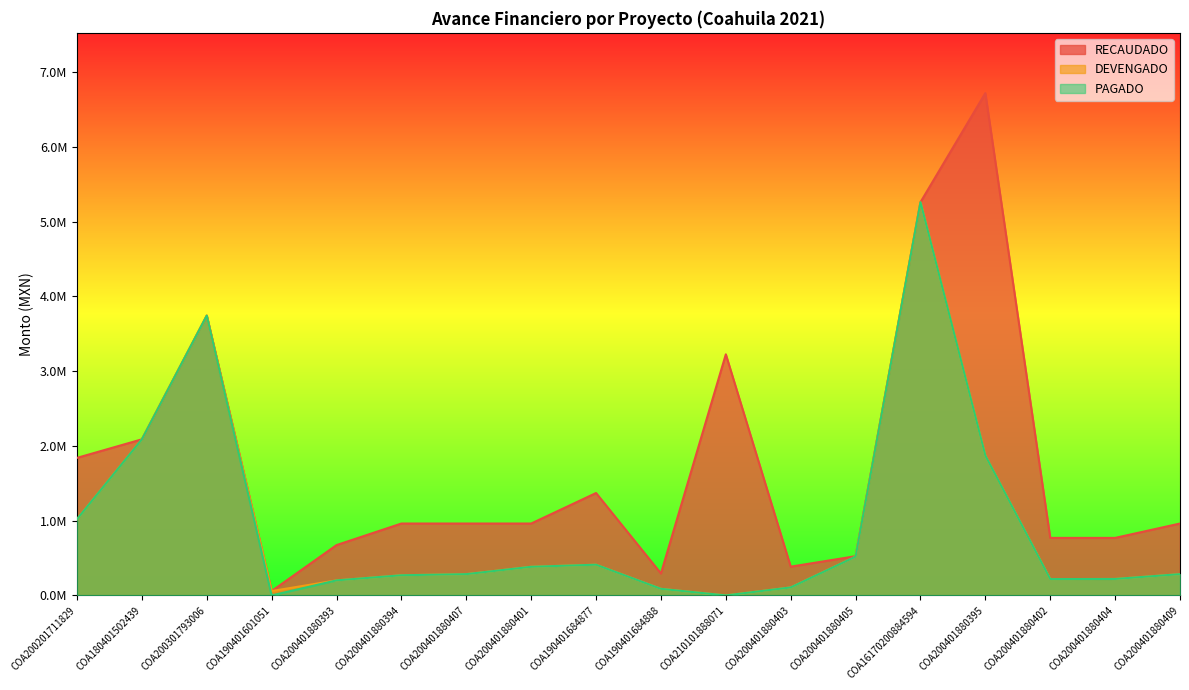

What is the label of the 5th point from the left?

COA200401880393